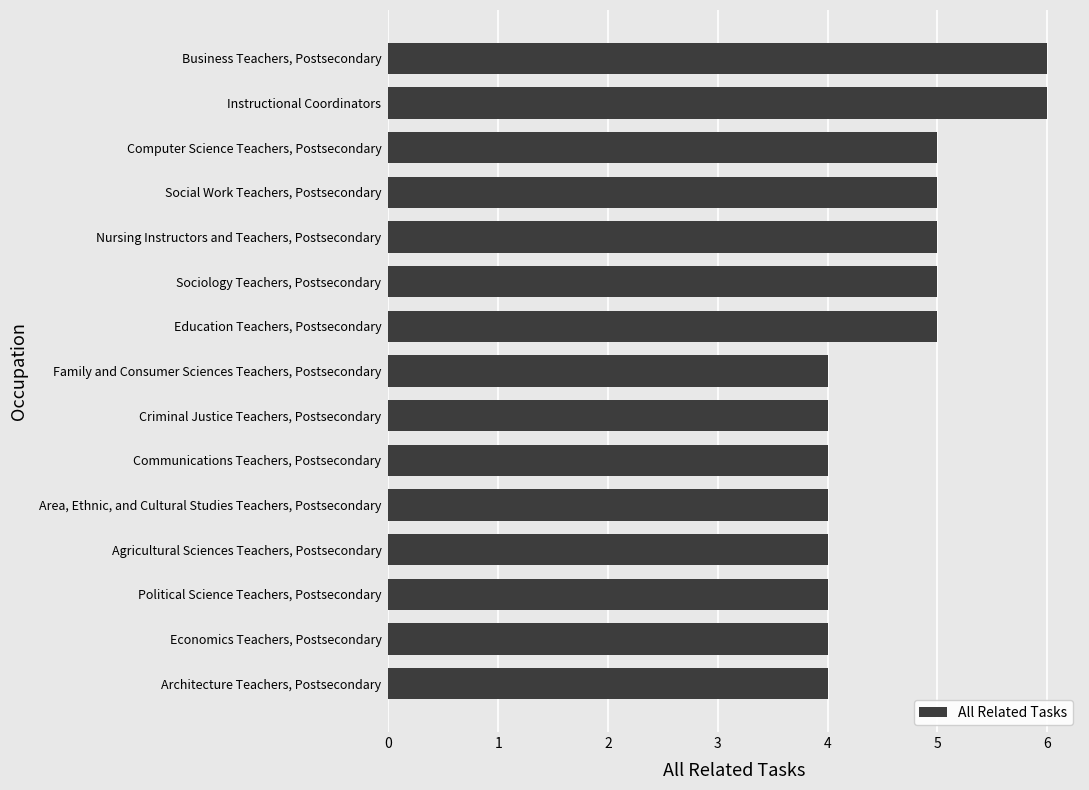

Does the chart contain any negative values?

No